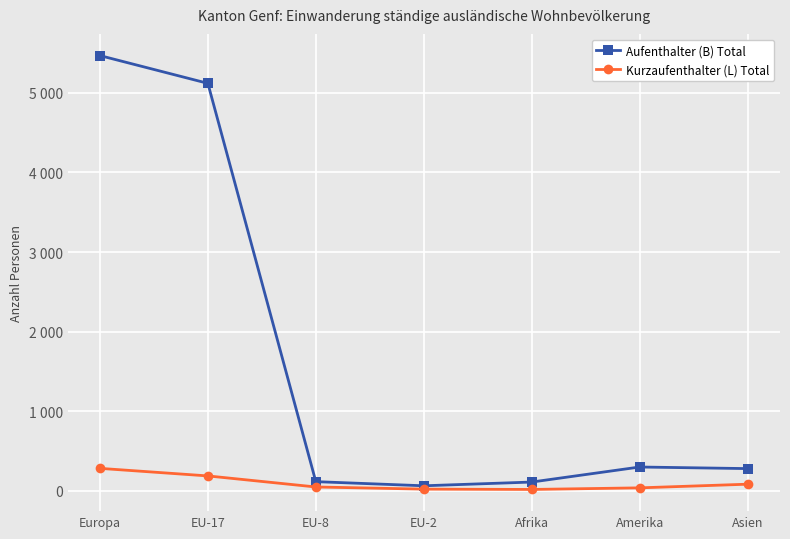

At Europa, list the series in order from smallest to largest.

Kurzaufenthalter (L) Total, Aufenthalter (B) Total